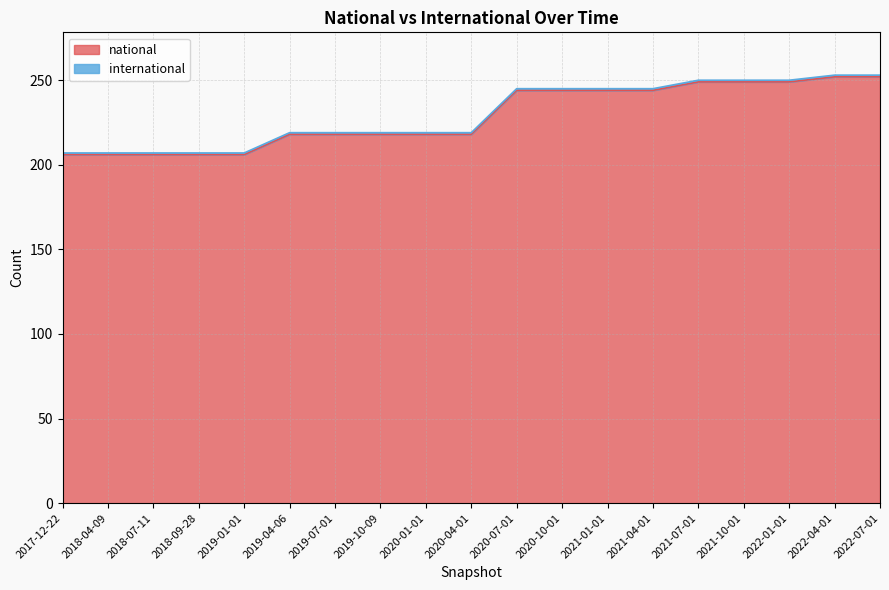

Which category has the highest value across all series?

2022-04-01